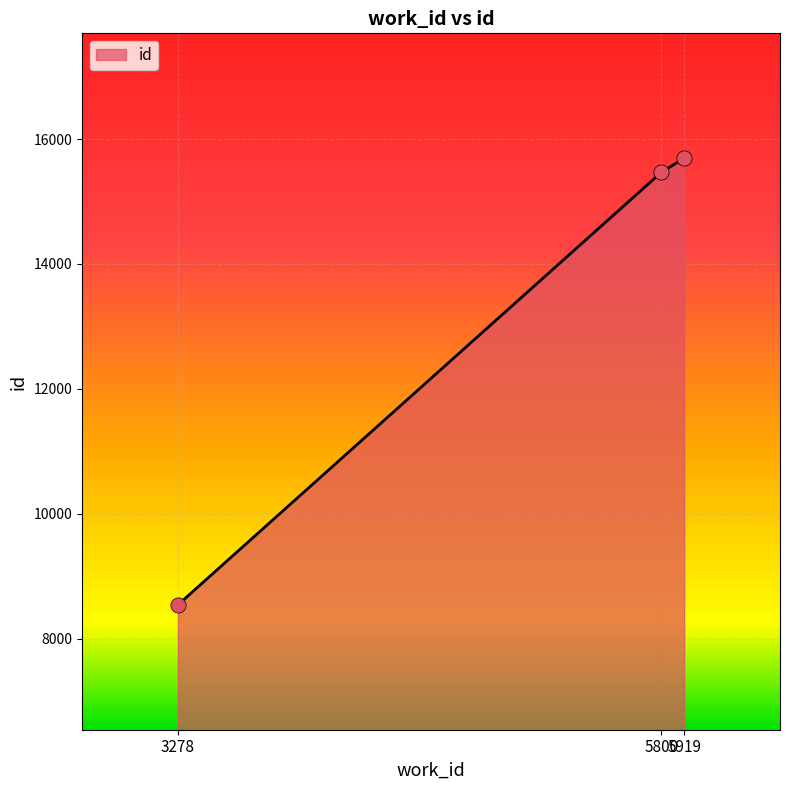

Approximately how many times larger is the value at 3278 compared to 5800?

0.6